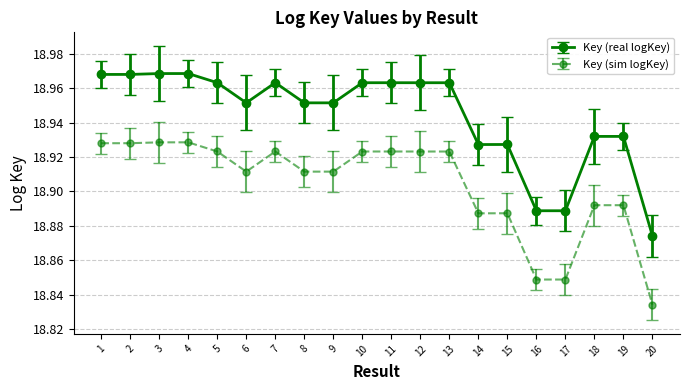

List the series in order of their peak value, highest first.

Key (real logKey), Key (sim logKey)